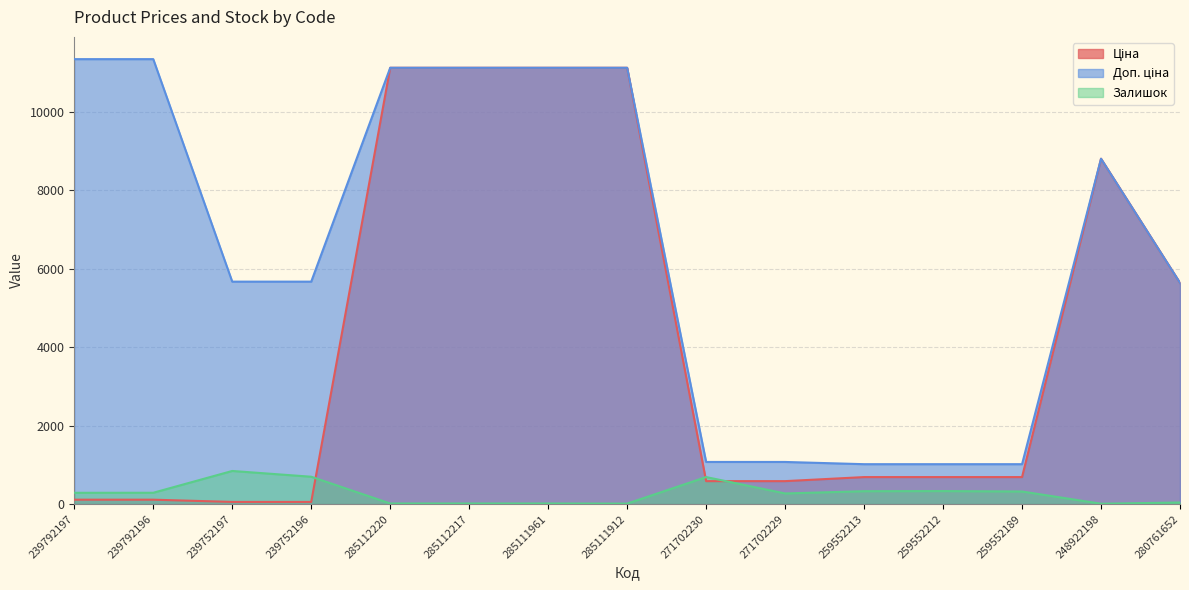

At which label does Залишок reach its peak?

239752197